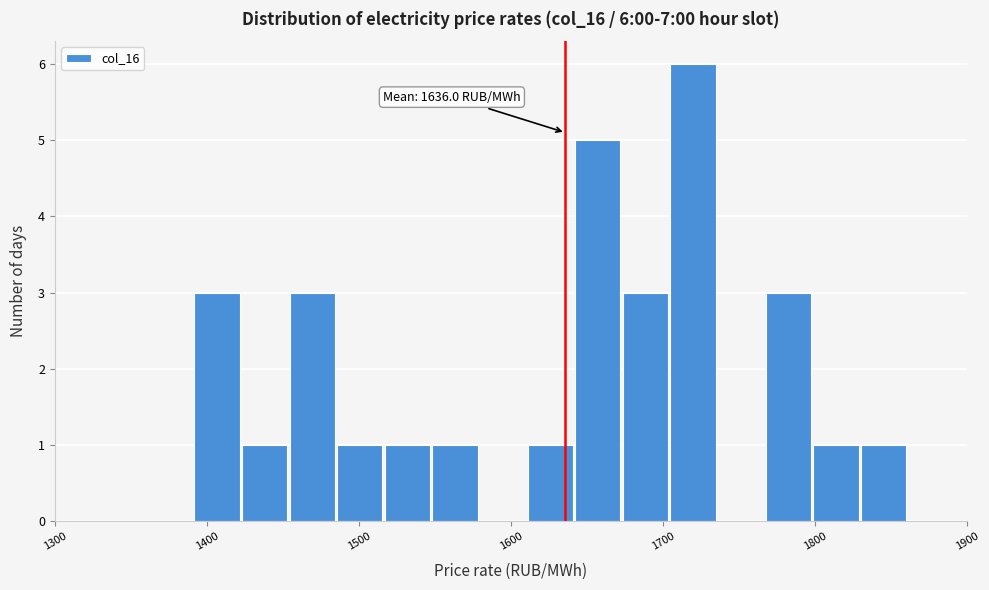

Read against the x-axis, roughly where is the centre of the tallest bar?

1720